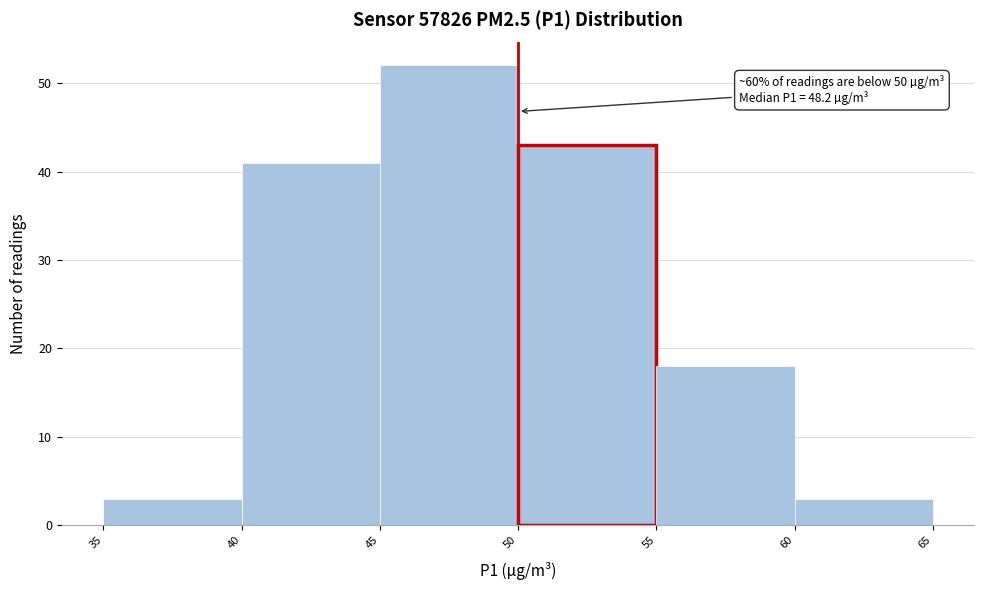

Over which range of the x-axis is the bar tallest?

45 to 50